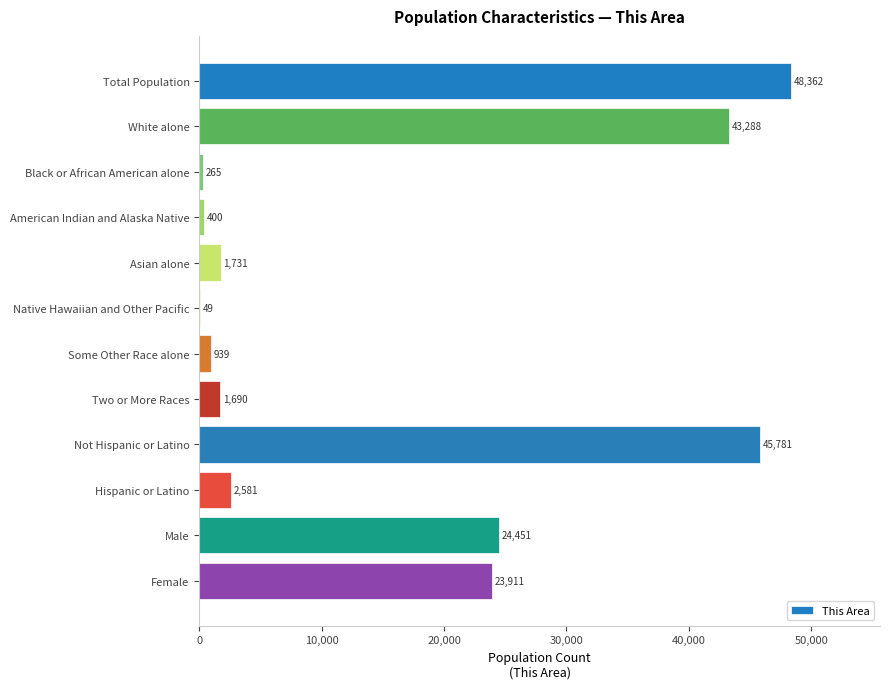

Reading top to bottom, what are all the values shown in this chart?

Total Population=48362	White alone=43288	Black or African American alone=265	American Indian and Alaska Native=400	Asian alone=1731	Native Hawaiian and Other Pacific=49	Some Other Race alone=939	Two or More Races=1690	Not Hispanic or Latino=45781	Hispanic or Latino=2581	Male=24451	Female=23911